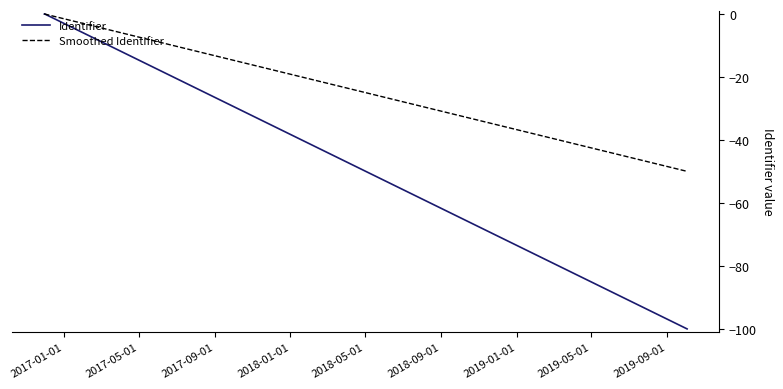

Rank the series by their maximum value, from lowest to highest.

Smoothed Identifier, Identifier